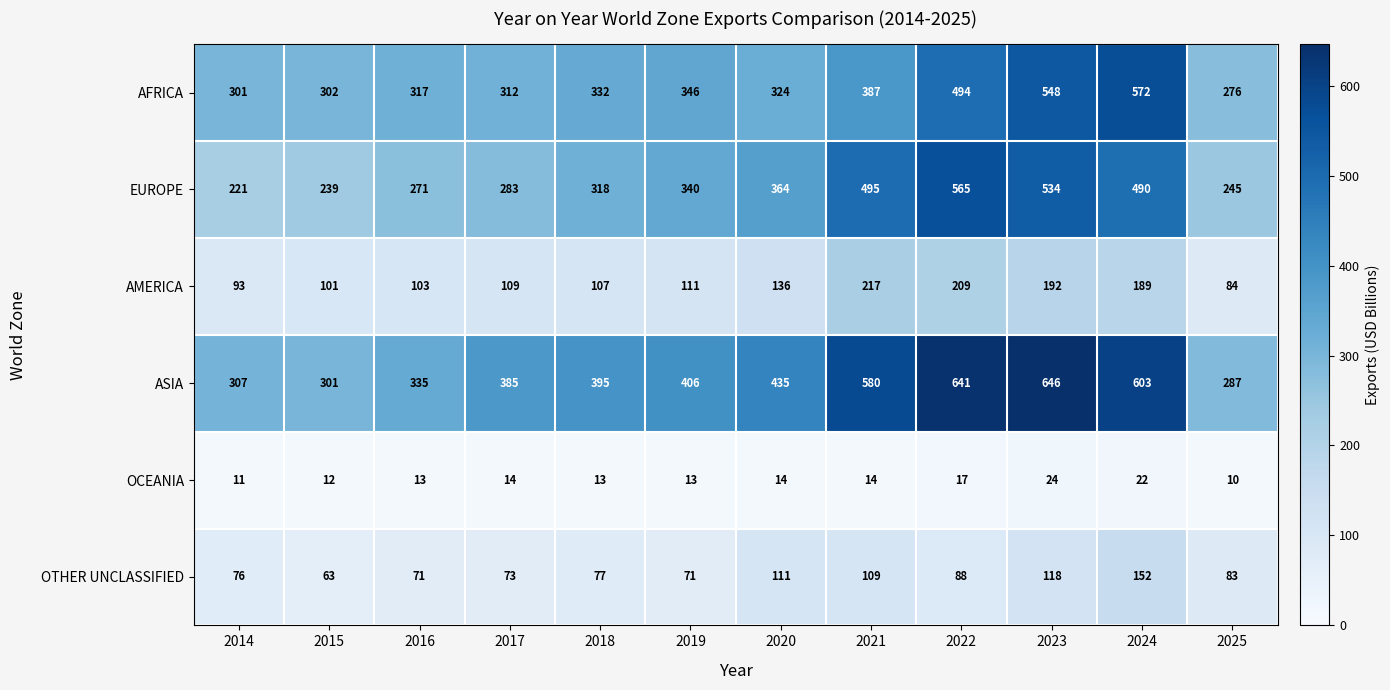

Which category has the lowest value in the OTHER UNCLASSIFIED series?

2015